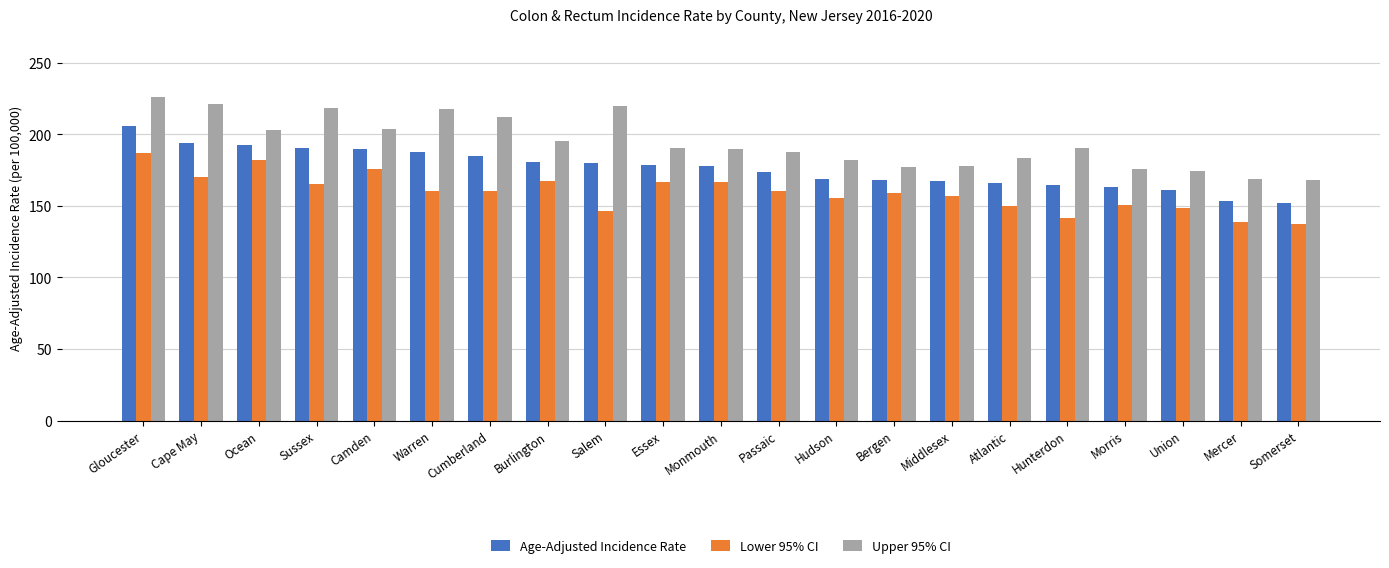

Which series has the largest total across all categories?

Upper 95% CI